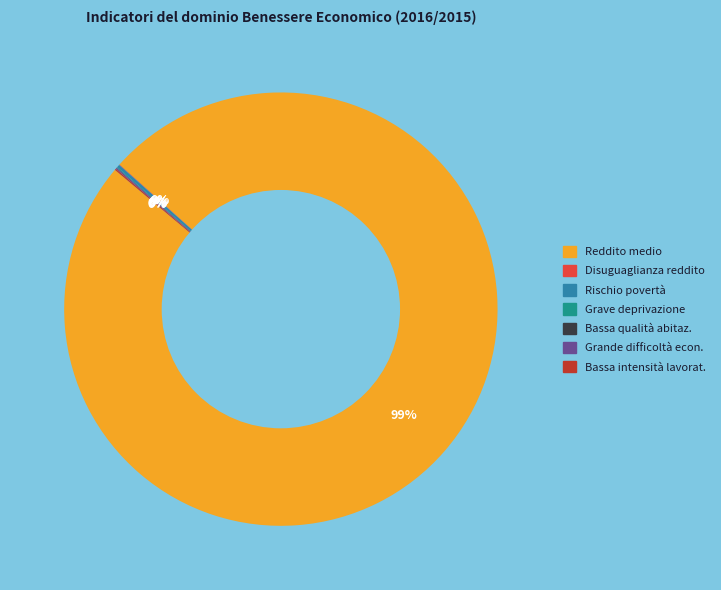

To the nearest percent, what is the average slice percentage?

14%